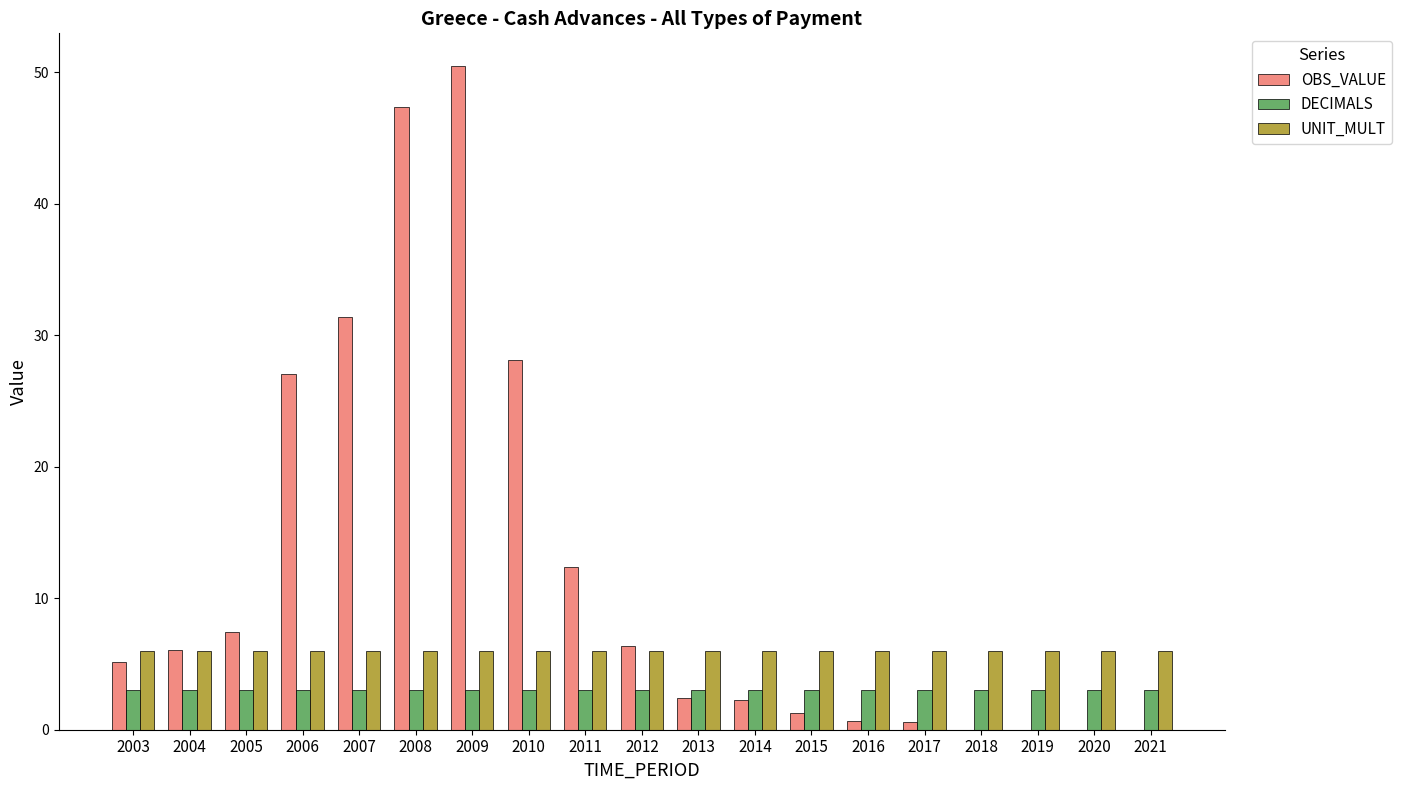

The value of UNIT_MULT at 2005 is 8.5. True or false?

False